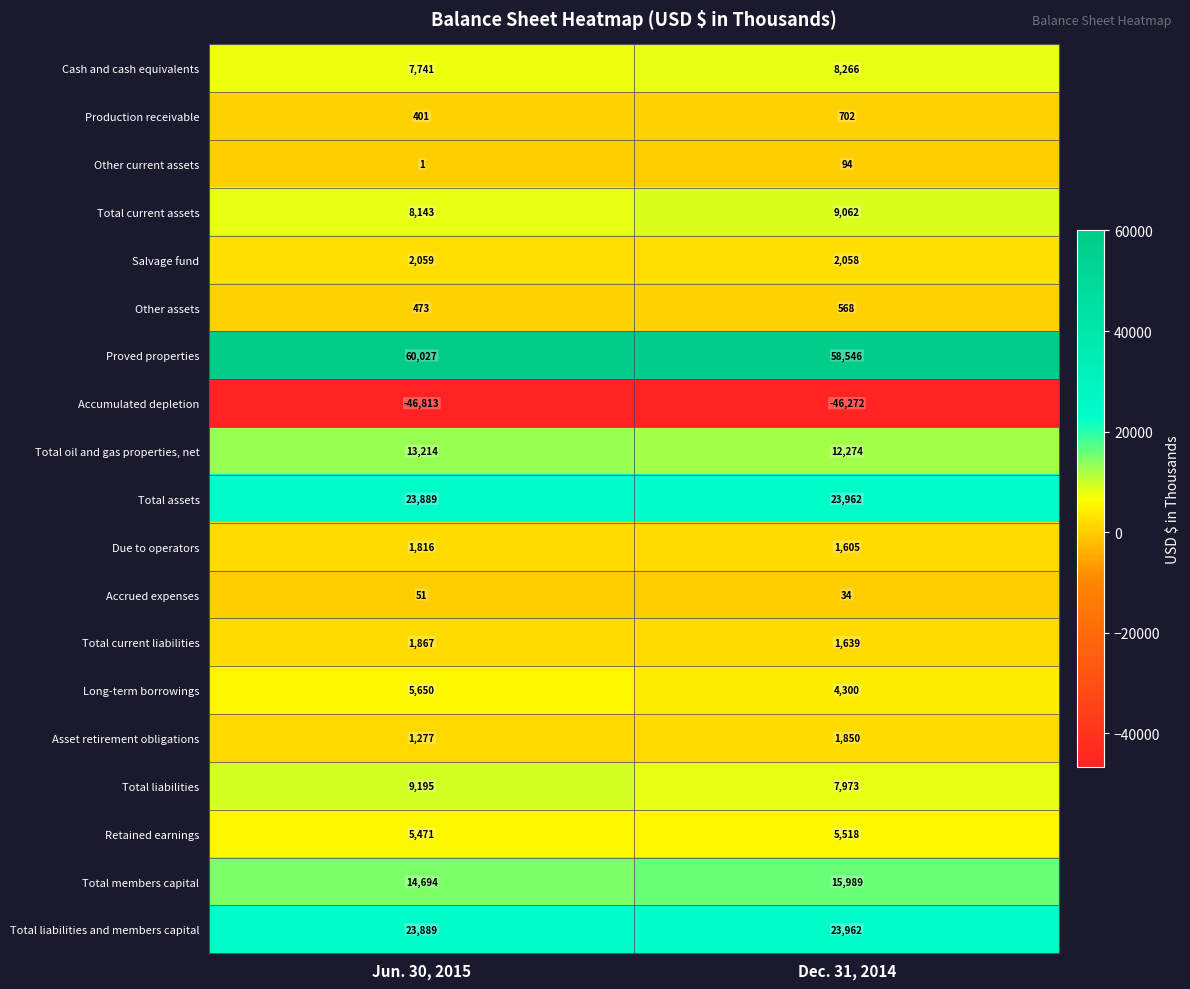

What is the spread (max minus min) of values at Dec. 31, 2014?

104818